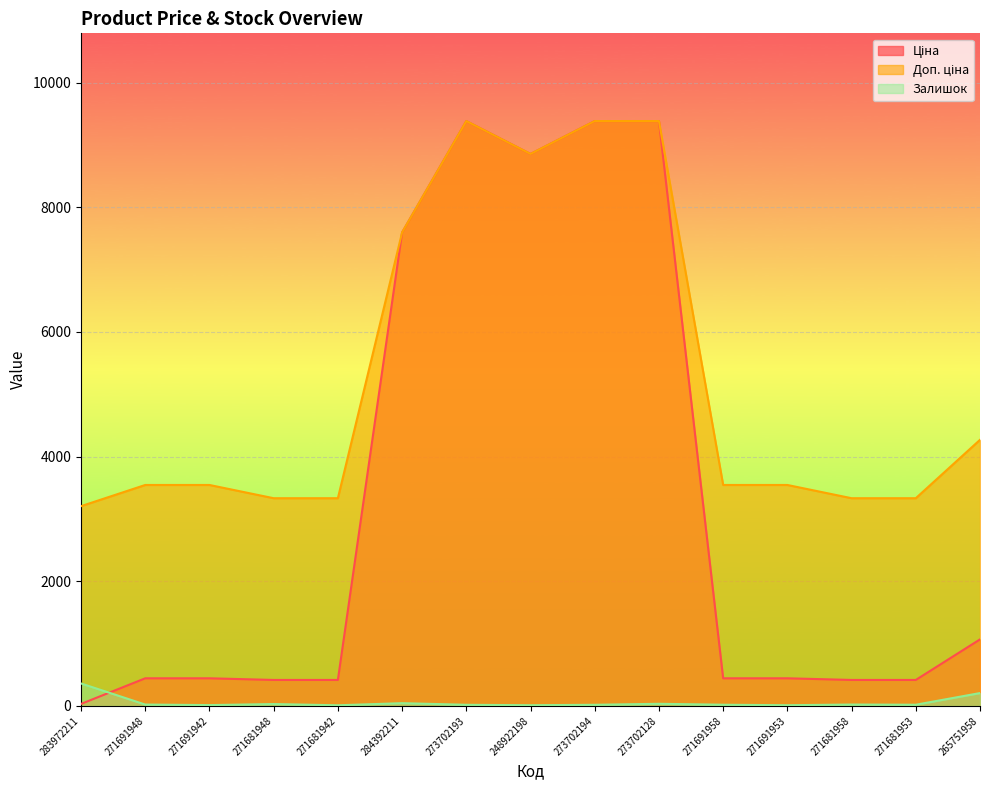

Where is Доп. ціна nearest to the value 6294?

284392211